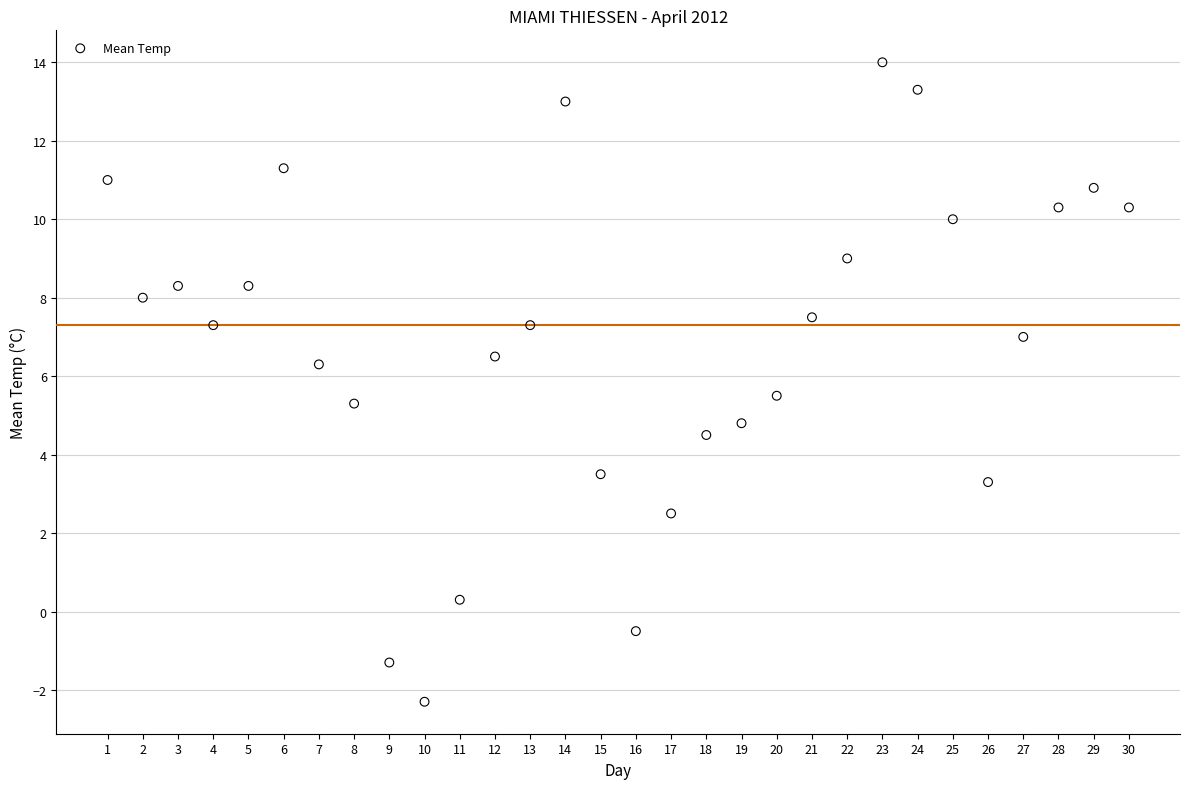

What is the range of X values (max minus min)?

29.0